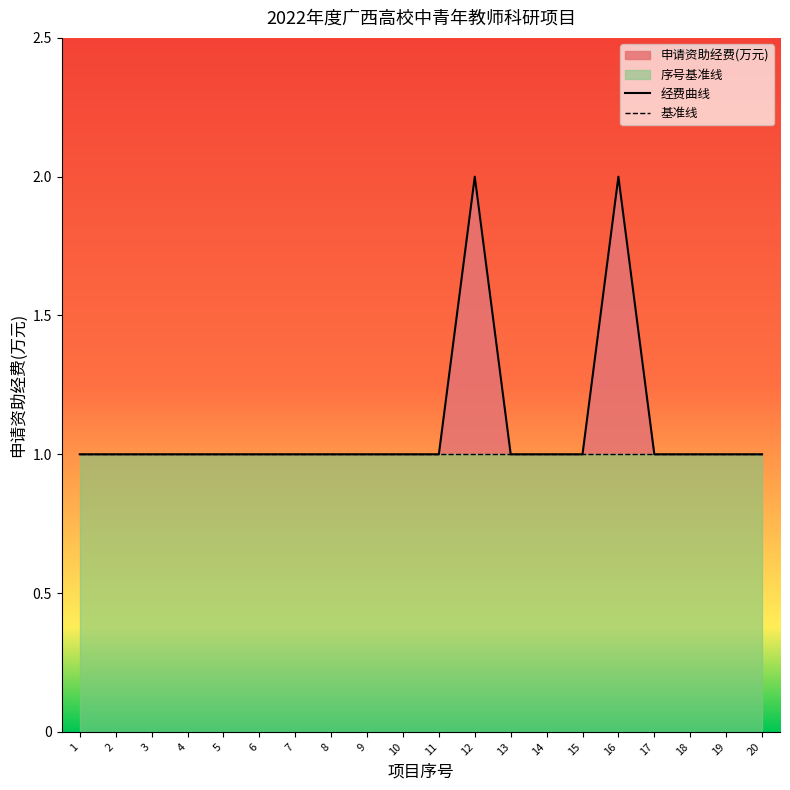

List the labels in order of value, smallest first.

1, 2, 3, 4, 5, 6, 7, 8, 9, 10, 11, 13, 14, 15, 17, 18, 19, 20, 12, 16